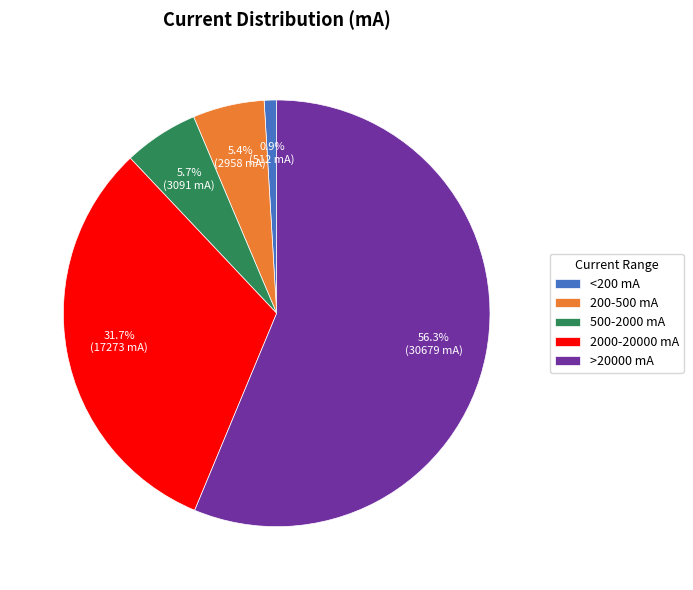

Which category has the smallest portion of the pie?

<200 mA